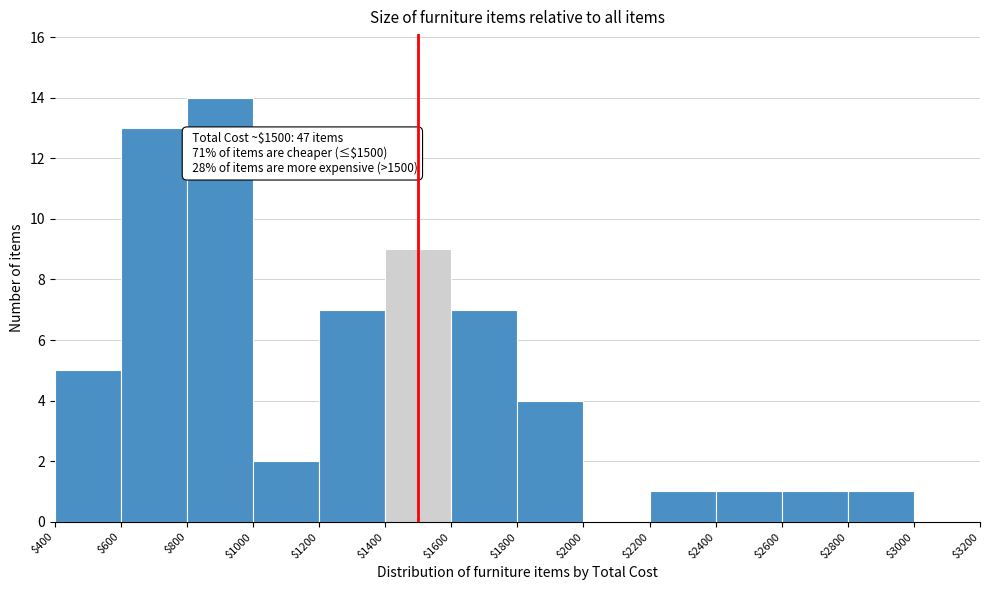

Which range on the x-axis has the tallest bar?

$800 to $1000